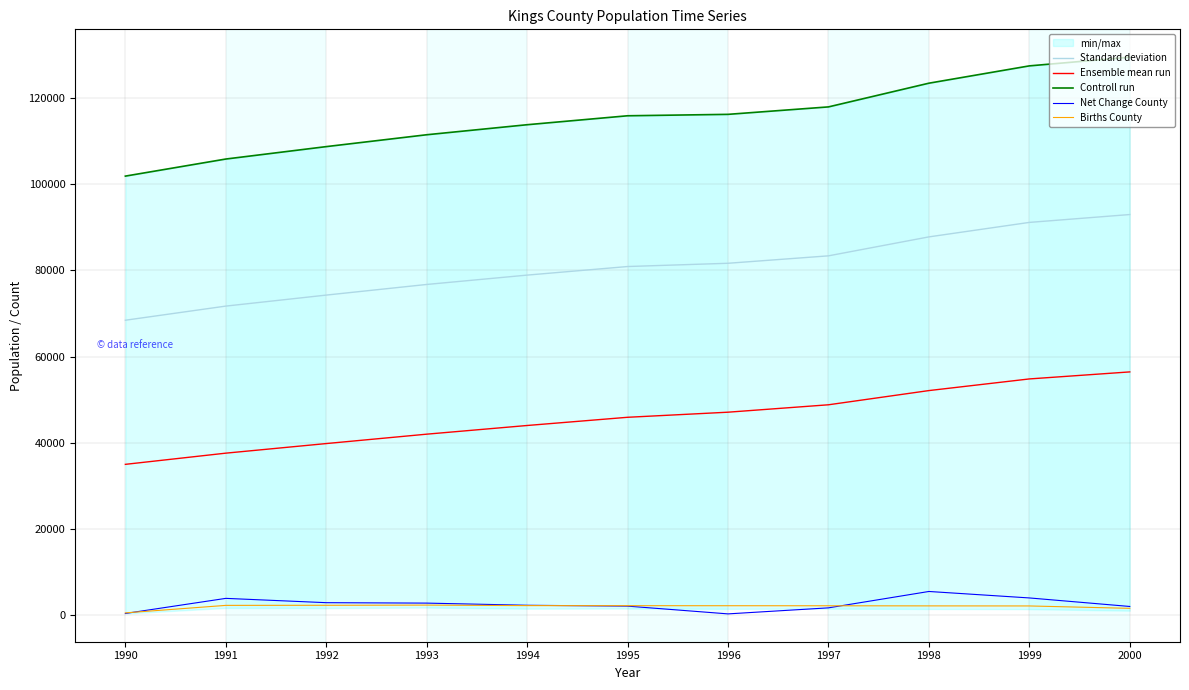

List the labels in order of Ensemble mean run value, smallest first.

1990, 1991, 1992, 1993, 1994, 1995, 1996, 1997, 1998, 1999, 2000